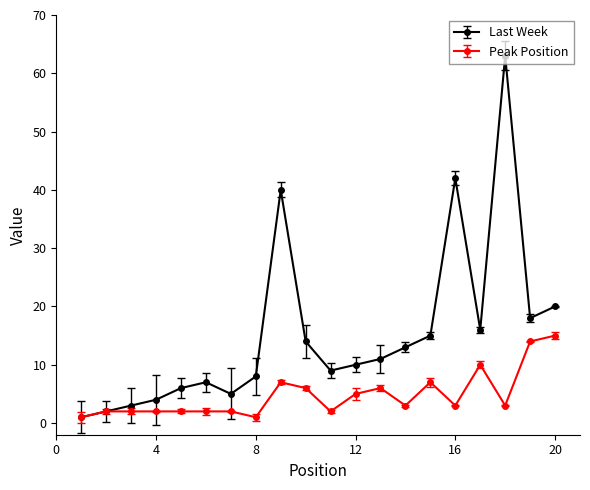

Is this an area chart (filled region under the line)?

No